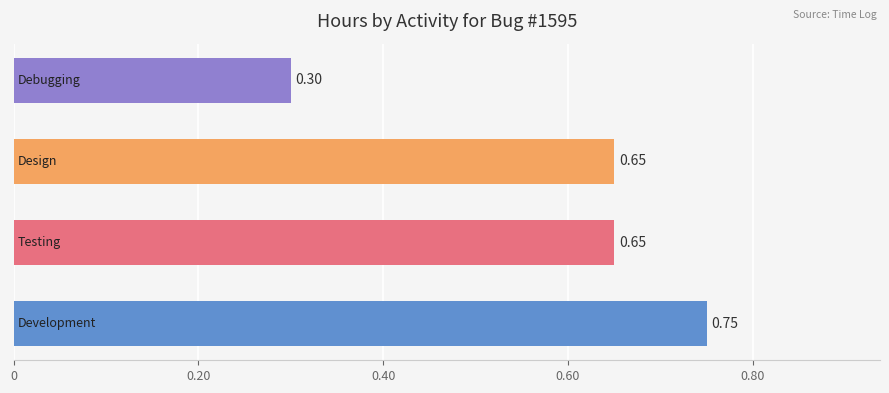

What is the average value?

0.6